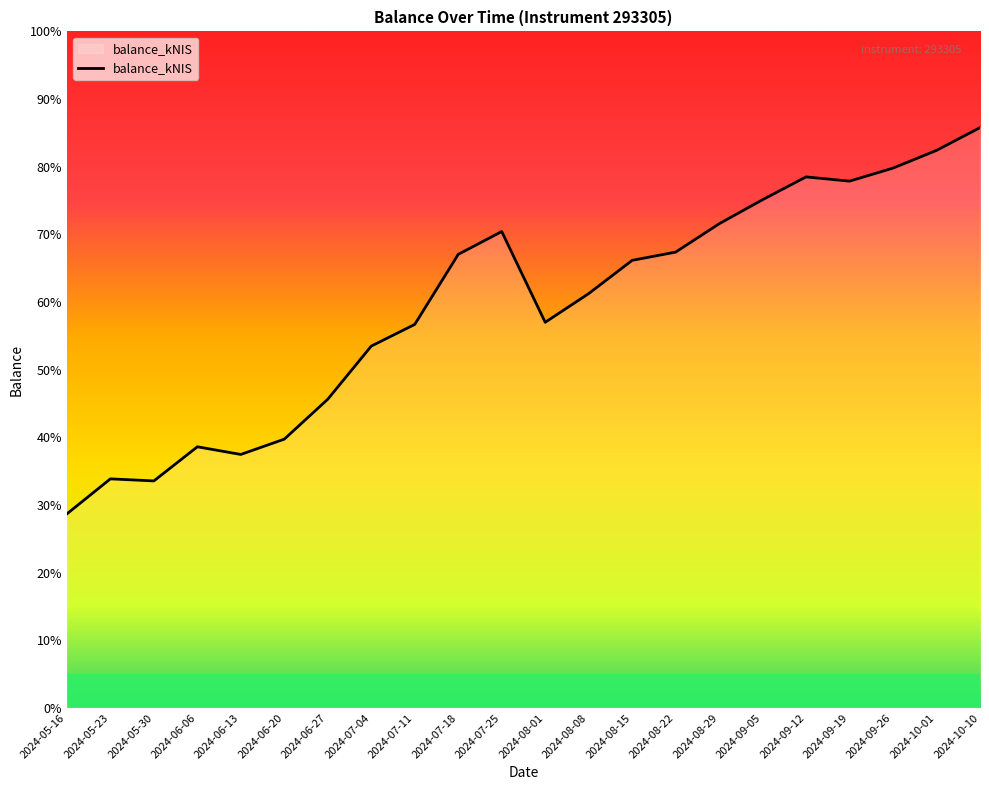

What is the value of the 17th point from the left?

60095.4